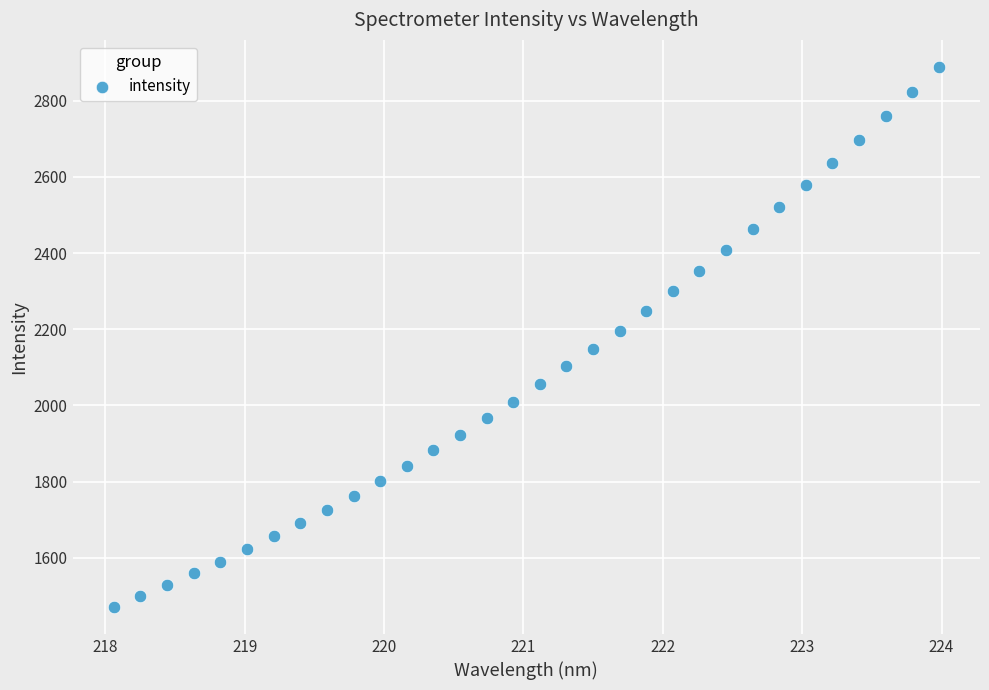

What is the range of Y values (max minus min)?

1417.0